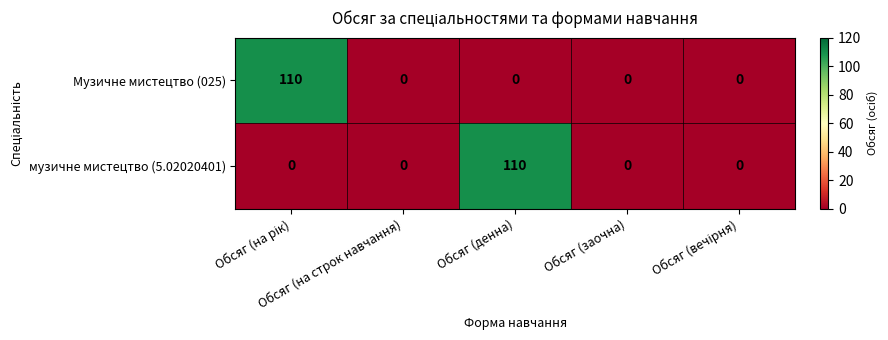

What is the difference between the maximum and minimum values in the музичне мистецтво (5.02020401) series?

110